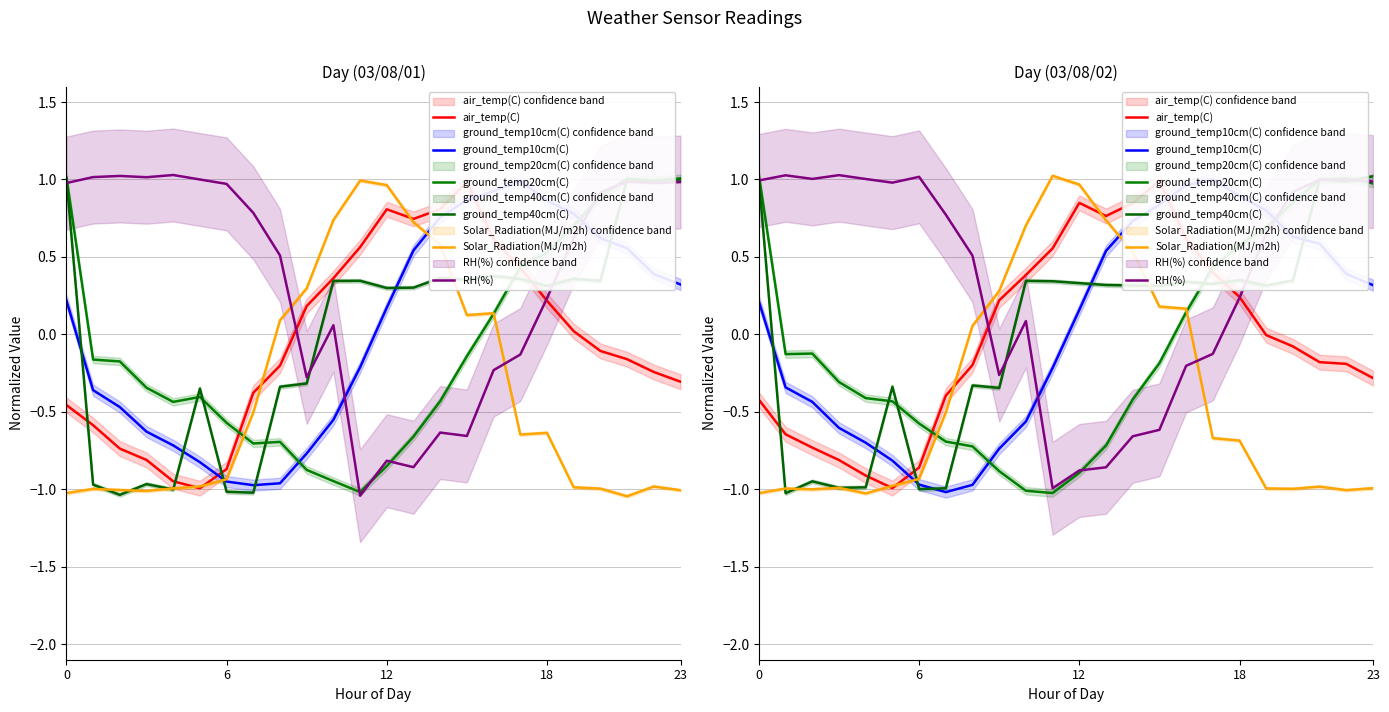

Which series has the widest spread of values?

Solar_Radiation(MJ/m2h)